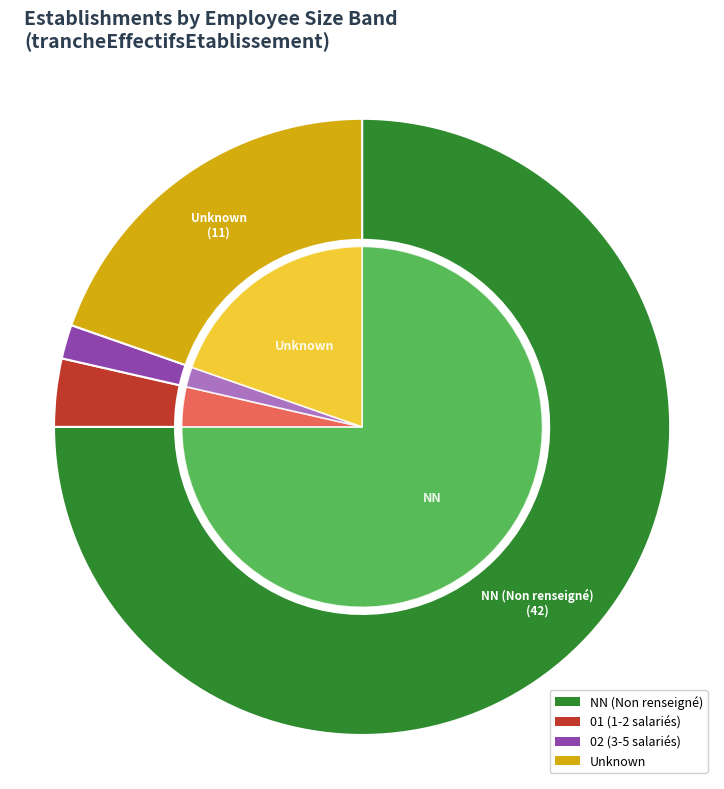

Does NN represent more than half of the total?

Yes